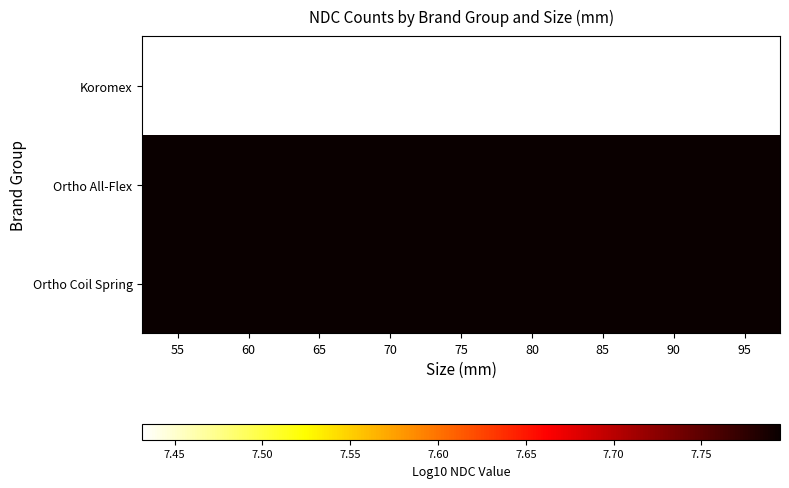

What is the sum of all Ortho All-Flex values?

70.2